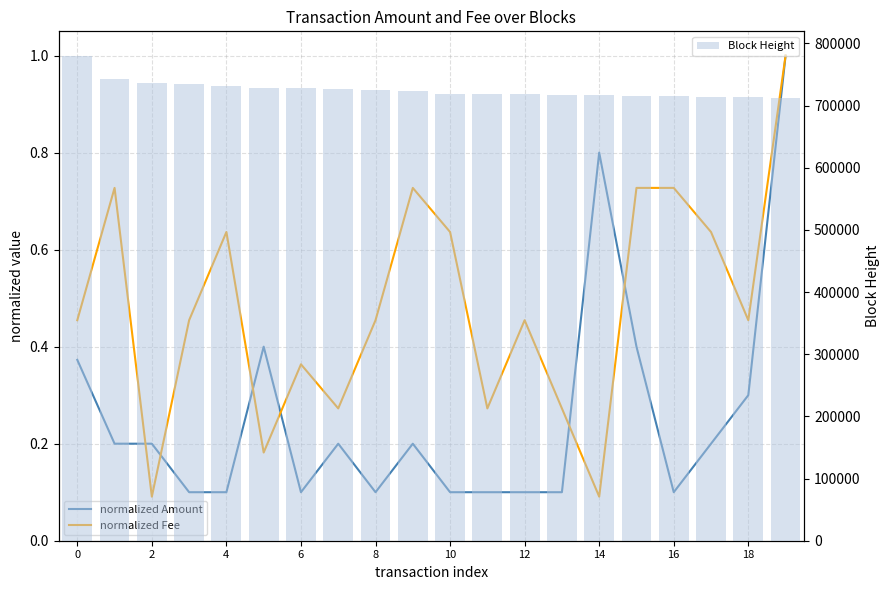

What is the average value of the Block Height series?

725901